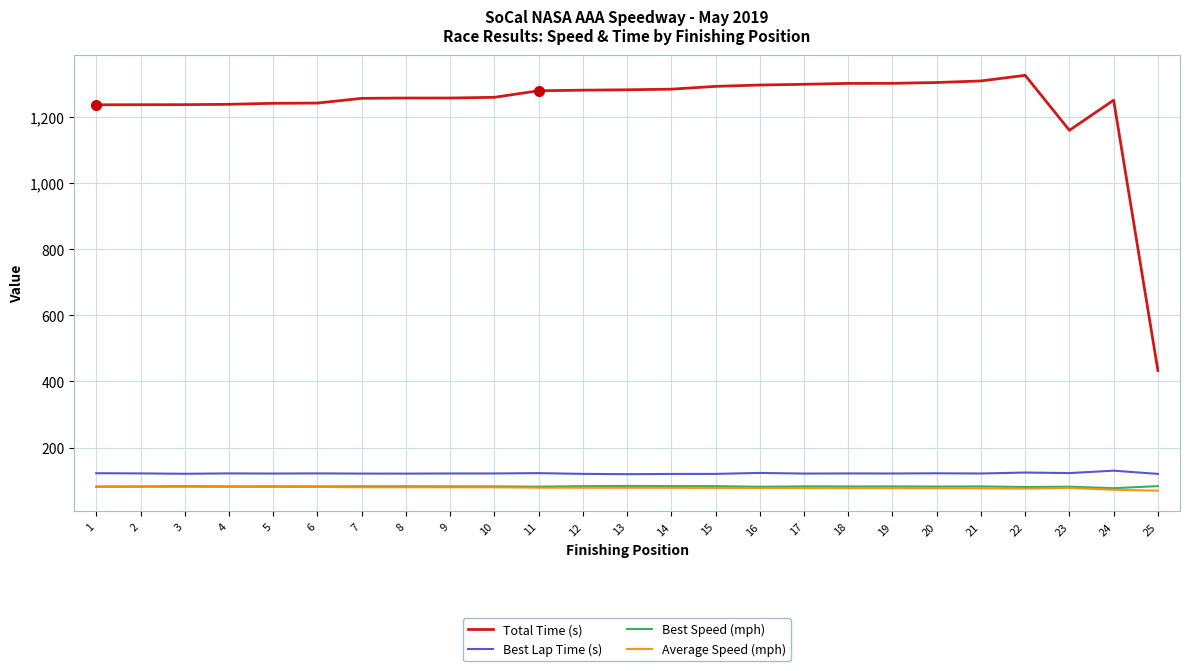

True or false: Total Time (s) and Best Speed (mph) intersect in this chart.

False